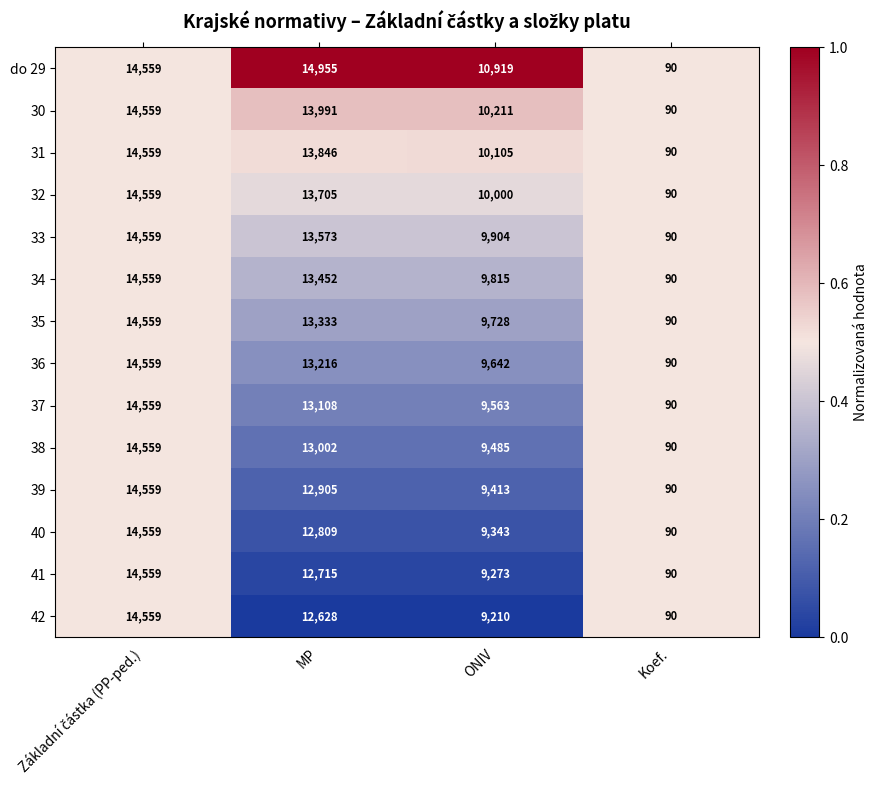

How many 38 values are between 9485 and 14559?

3